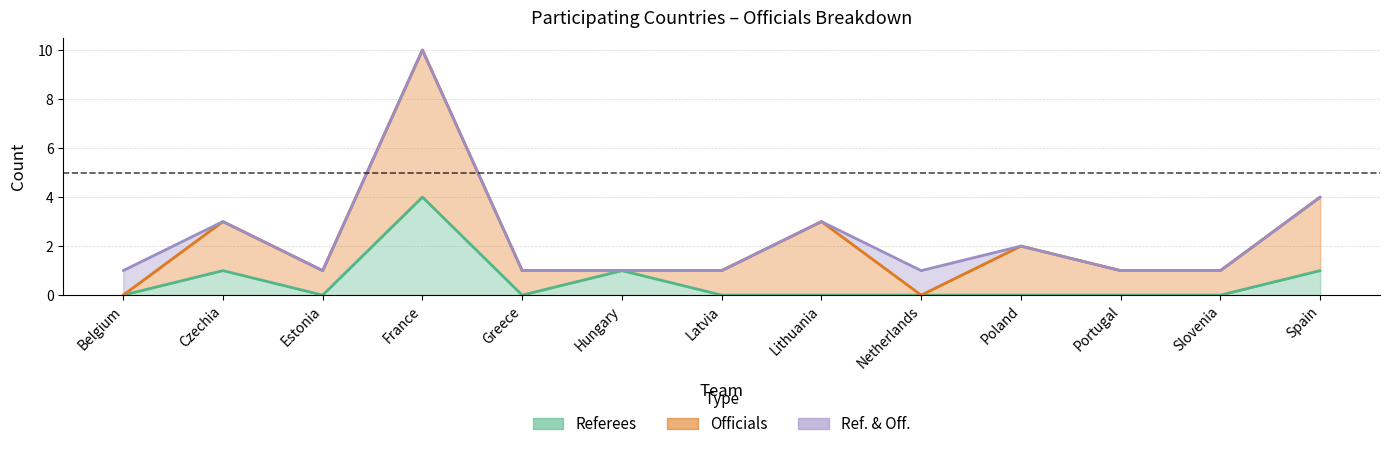

Reading right to left, extract all data points from this chart.

Referees: 1	0	0	0	0	0	0	1	0	4	0	1	0
Officials: 4	1	1	2	0	3	1	1	1	10	1	3	0
Ref. & Off.: 4	1	1	2	1	3	1	1	1	10	1	3	1